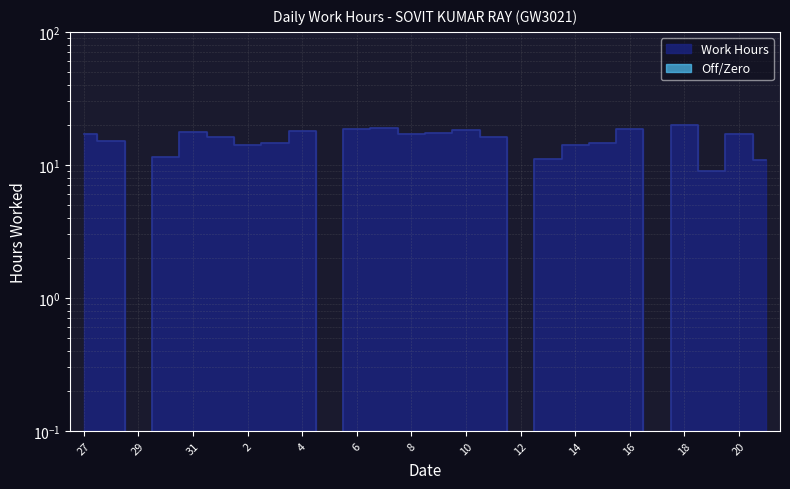

What value does the data have at 13?

11.1